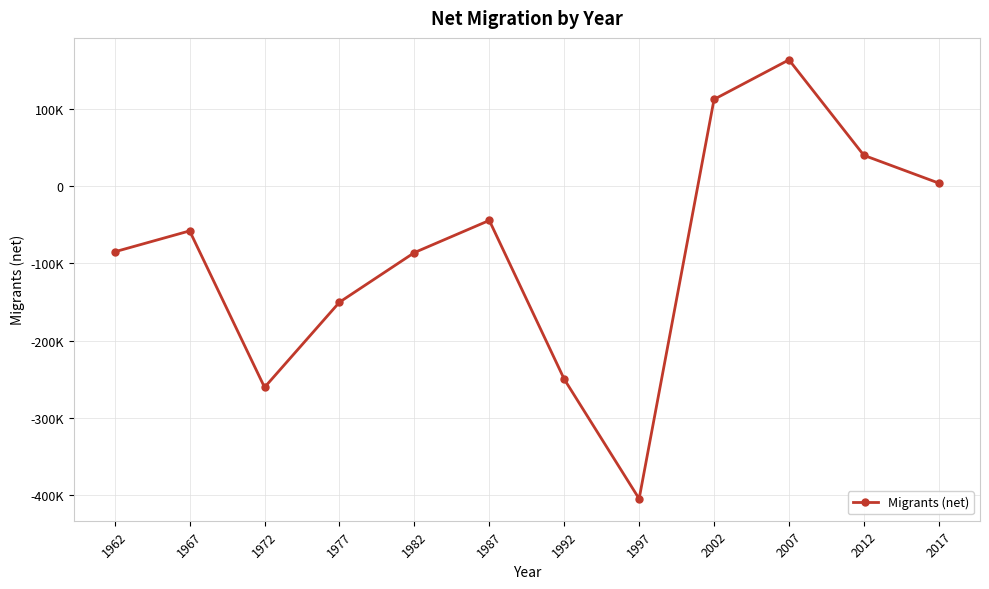

Does the chart have visible grid lines?

Yes